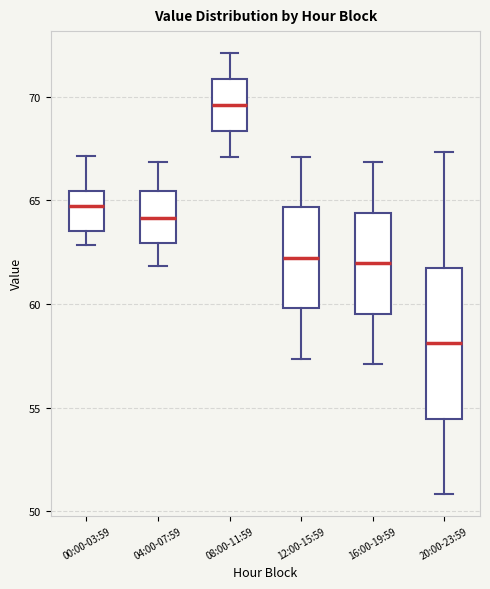

Which box is the tallest, from its lower edge to its upper edge?

20:00-23:59